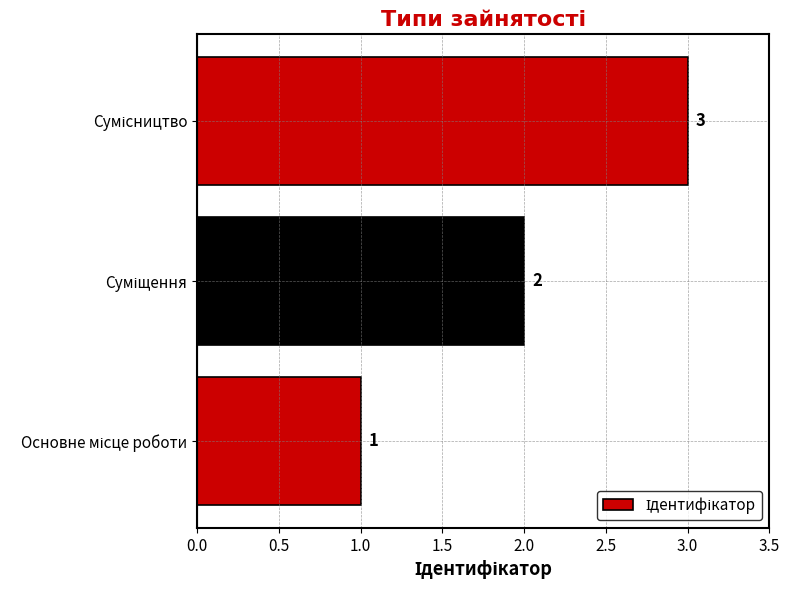

How many values are between 1 and 3?

3